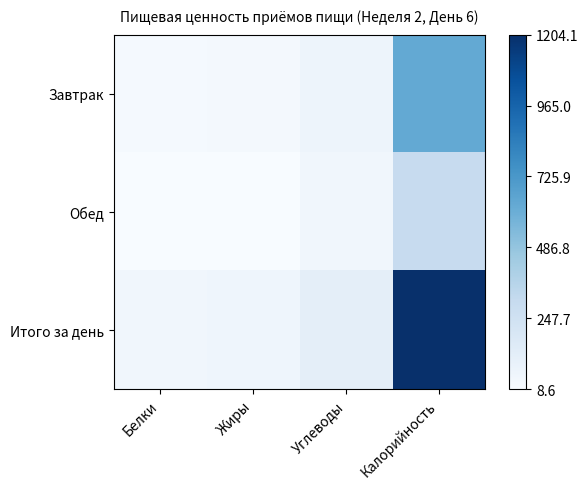

At how many categories does at least one series exceed 0?

4